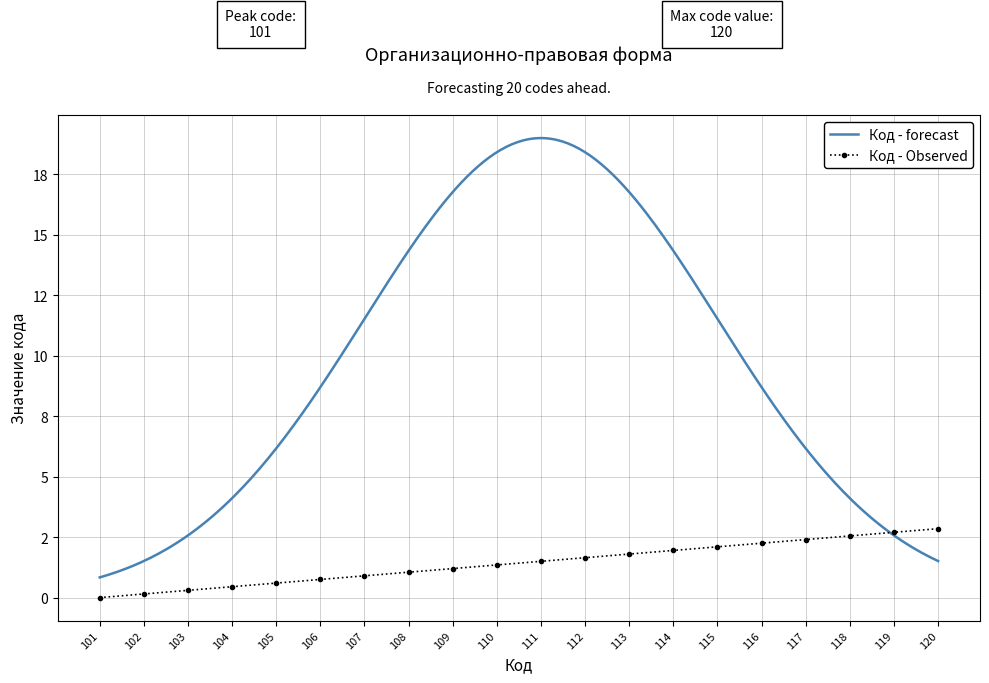

What is the average value?

1.4